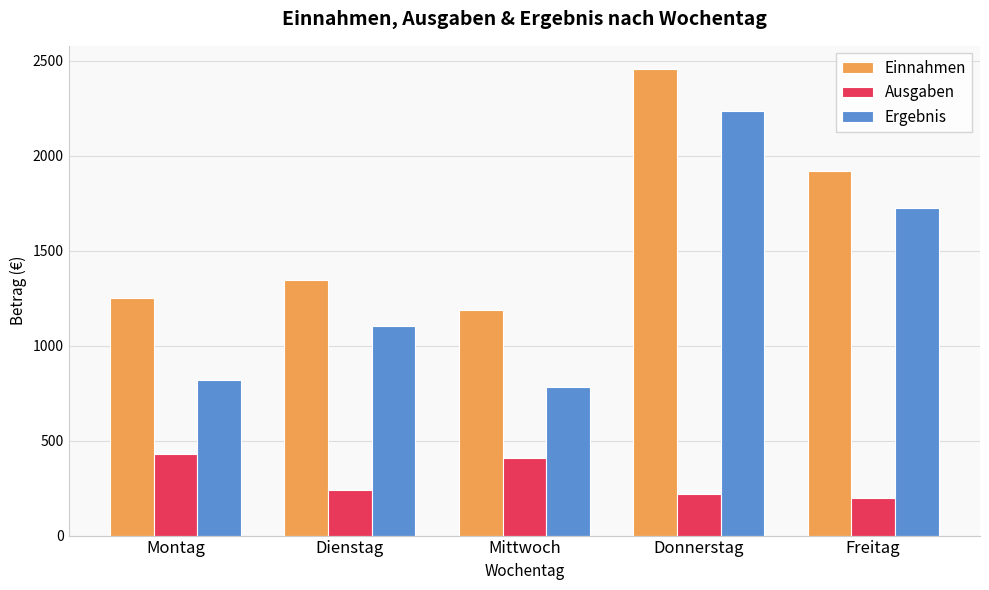

Is the value of Ausgaben at Donnerstag greater than the value of Einnahmen at Mittwoch?

No